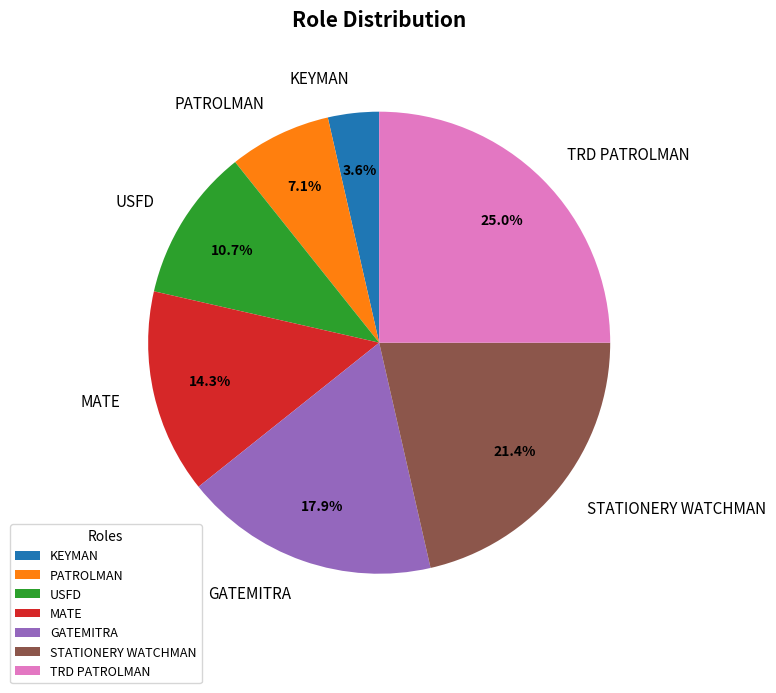

Which has a higher value, PATROLMAN or STATIONERY WATCHMAN?

STATIONERY WATCHMAN